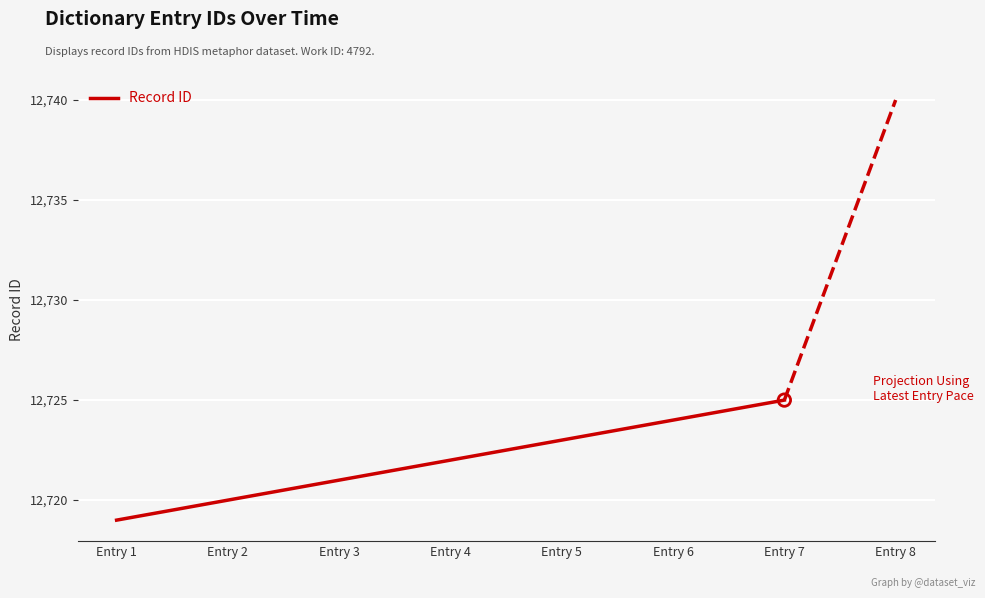

Approximately how many times larger is the value at Entry 5 compared to Entry 1?

1.0